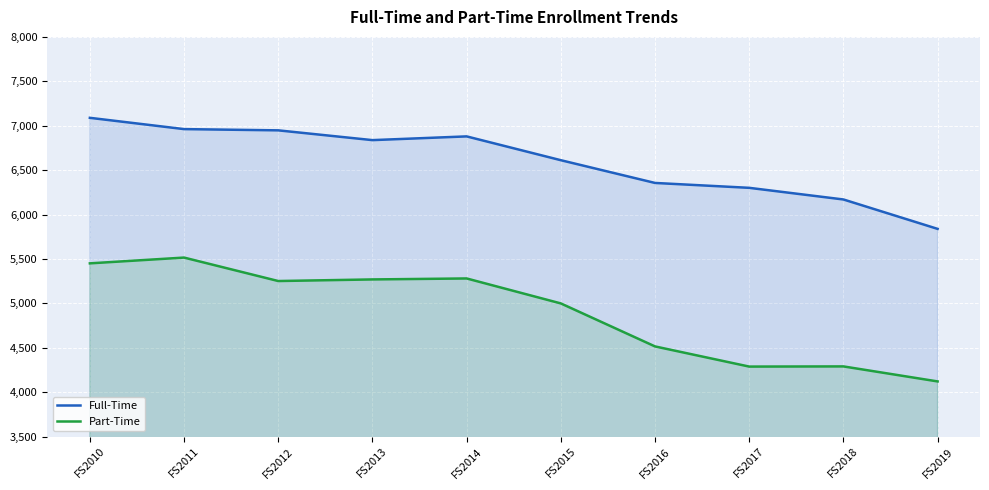

True or false: Full-Time has a value of 4732 at FS2013.

False